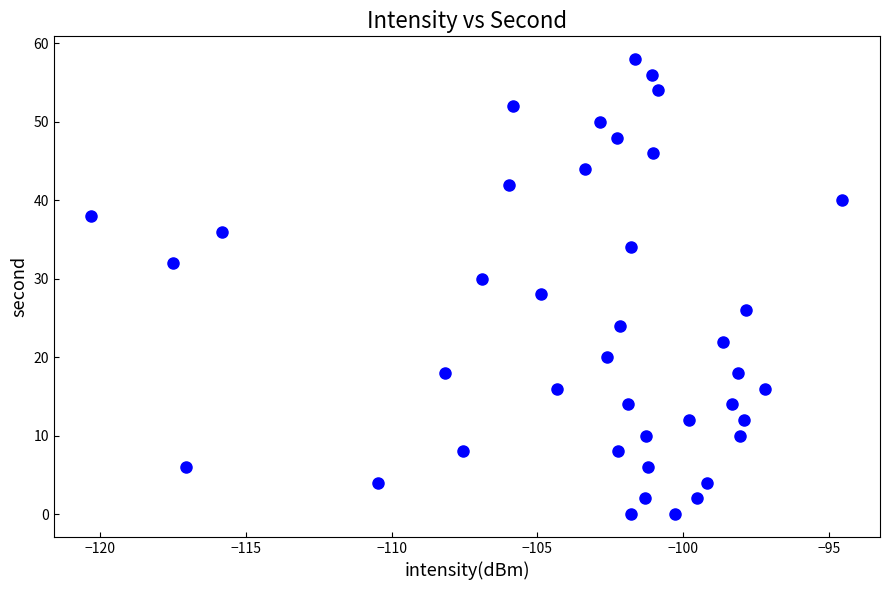

What is the range of Y values (max minus min)?

58